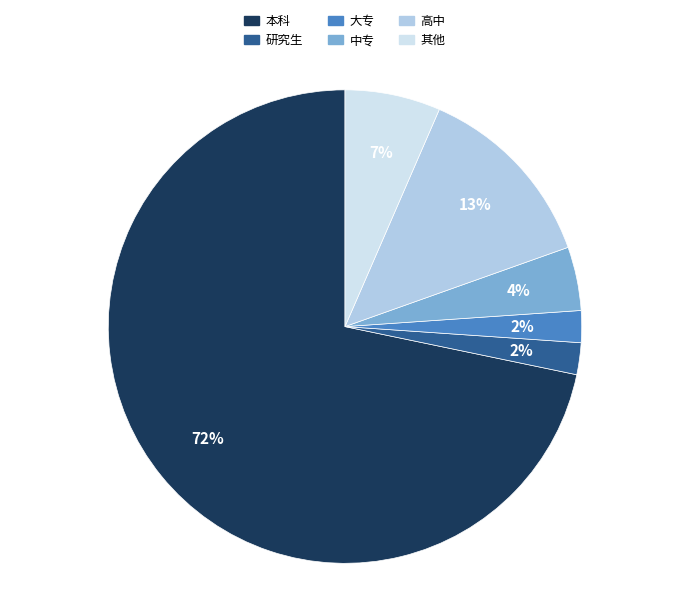

Is there a majority slice in this chart?

Yes